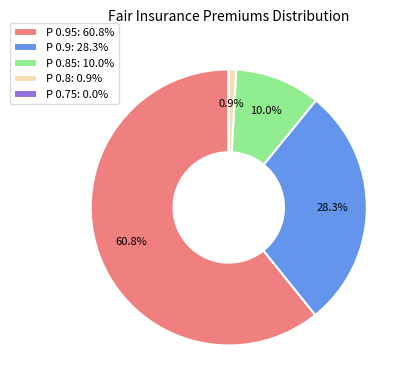

Do P 0.85: 10.0% and P 0.95: 60.8% together represent more than half of the pie?

Yes